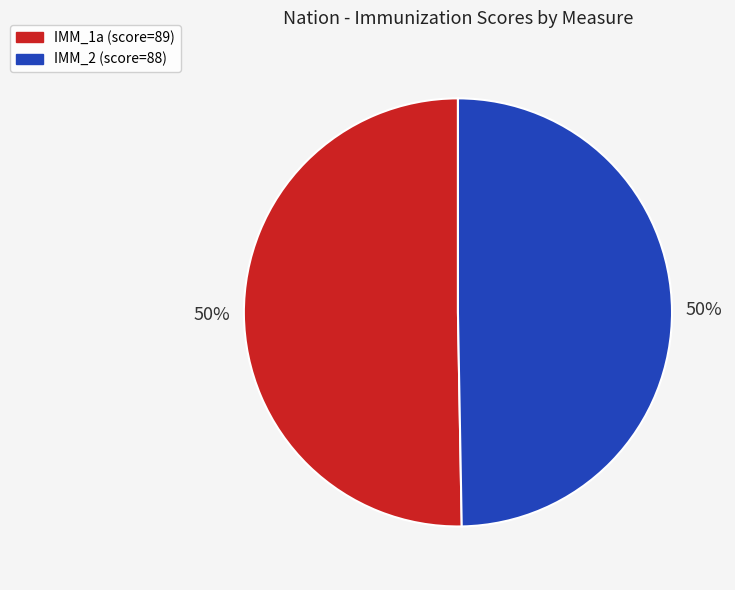

Approximately how many times larger is the value at IMM_2 compared to IMM_1a?

1.0